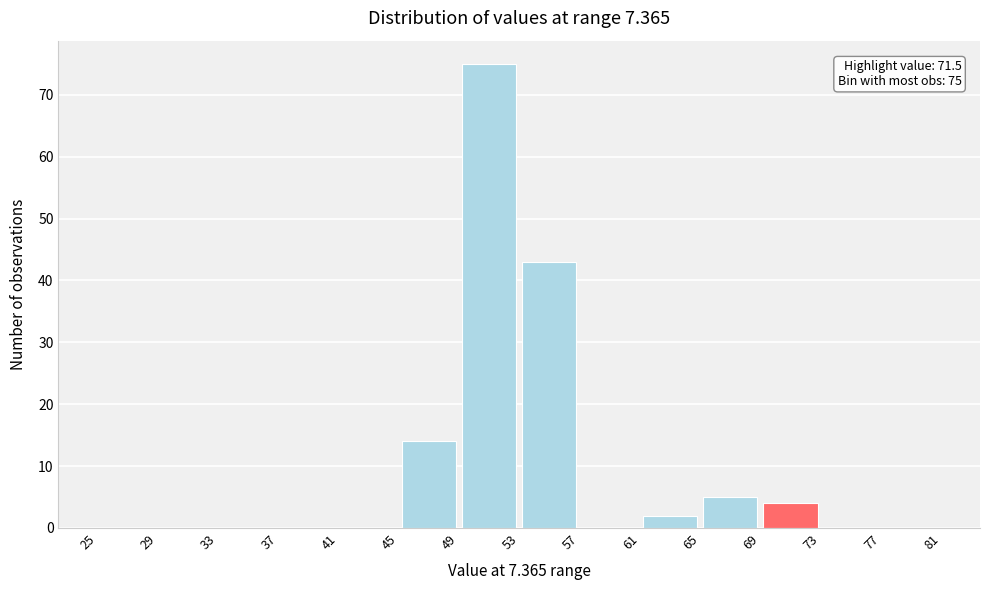

Over which range of the x-axis is the bar tallest?

49 to 53